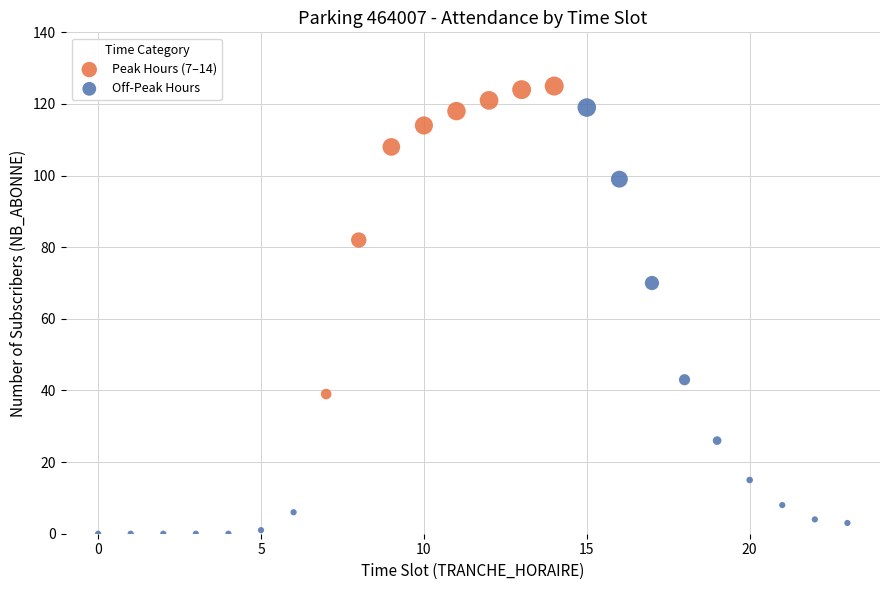

Which series has the largest Y range (max minus min)?

Off-Peak Hours